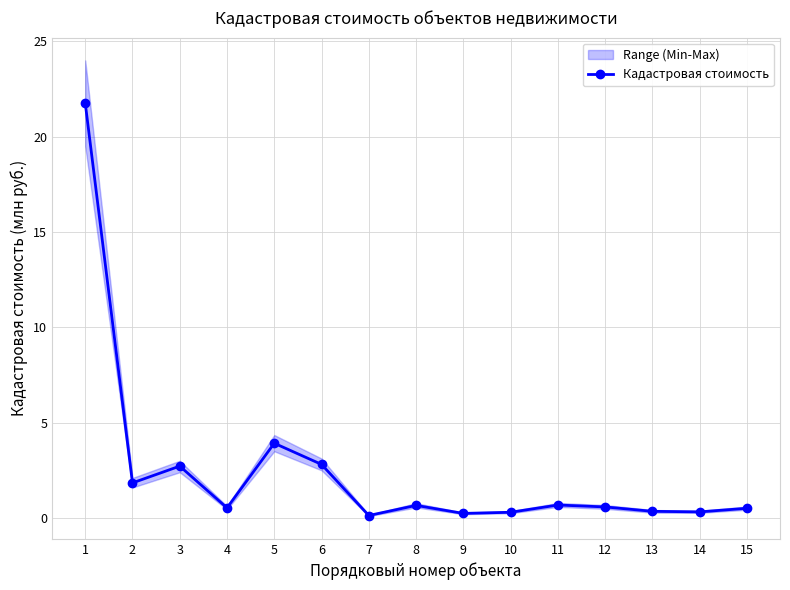

What is the greatest value displayed?

21.8